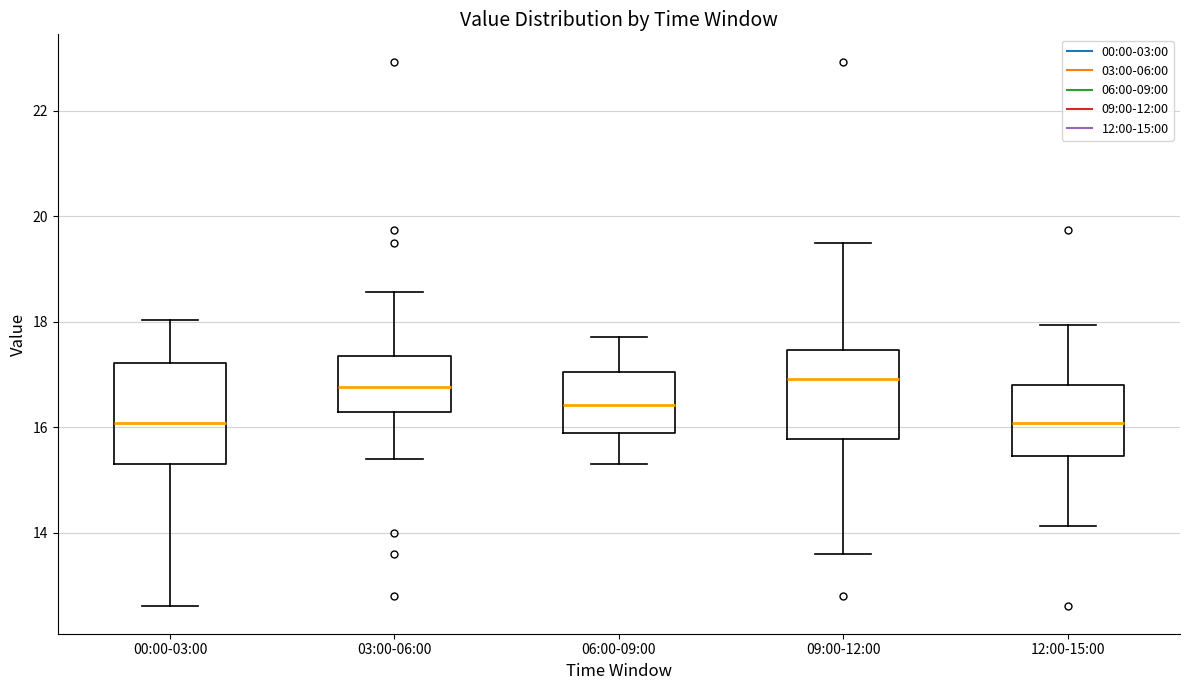

Reading left to right, transcribe this box plot: for each box, give where its median line is, the range the box spans, and where its two whiskers end, as read against the y-axis. The values are not printed on the chart, so give them approximately, as read against the axis.

00:00-03:00: median 16.0, box 15.4 to 17.2, whiskers 12.6 to 18.0
03:00-06:00: median 16.8, box 16.2 to 17.4, whiskers 15.4 to 18.6
06:00-09:00: median 16.4, box 15.8 to 17.0, whiskers 15.4 to 17.8
09:00-12:00: median 17.0, box 15.8 to 17.4, whiskers 13.6 to 19.6
12:00-15:00: median 16.0, box 15.4 to 16.8, whiskers 14.2 to 18.0